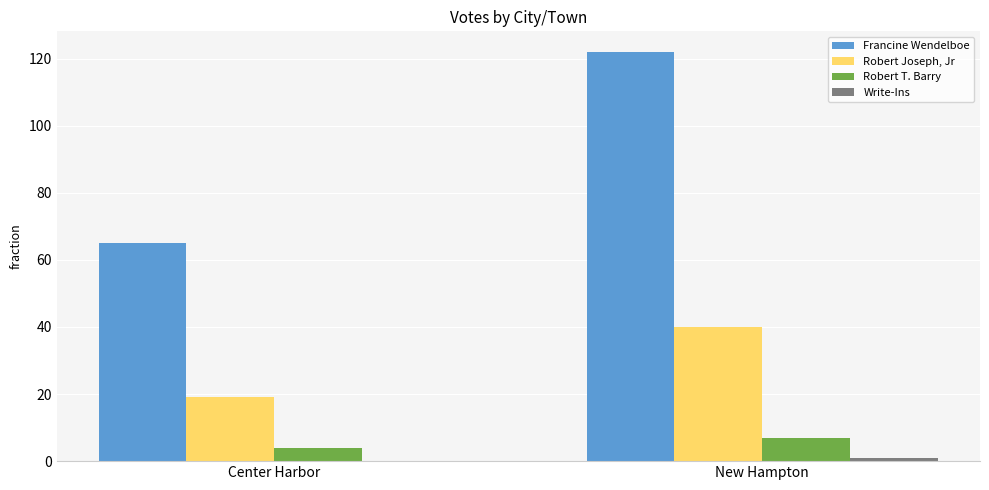

How many groups of bars are there?

2